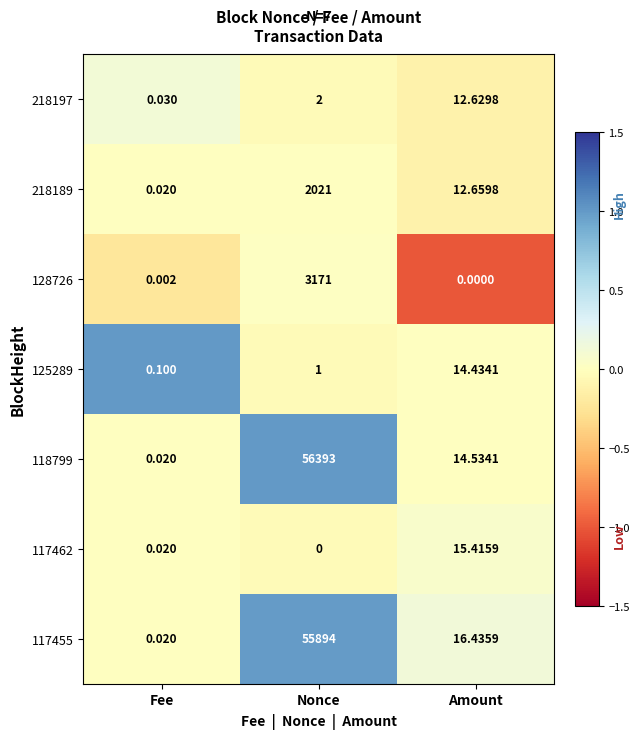

What is the difference between the highest and lowest values at Fee?

0.1